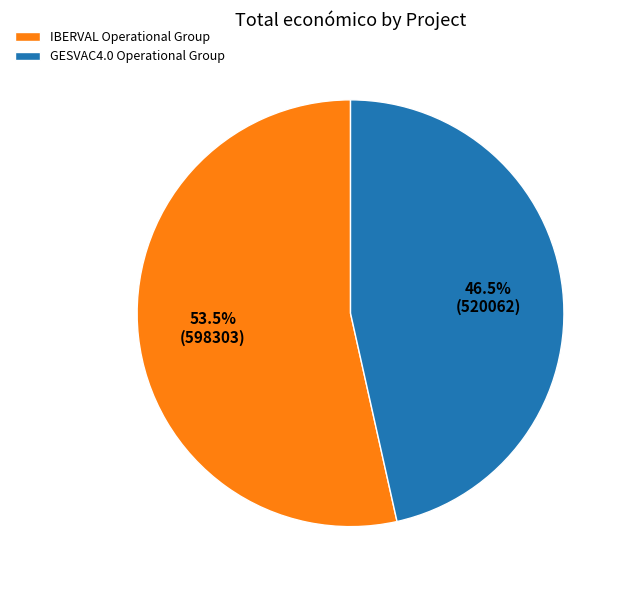

What is the largest slice in the pie chart?

IBERVAL Operational Group